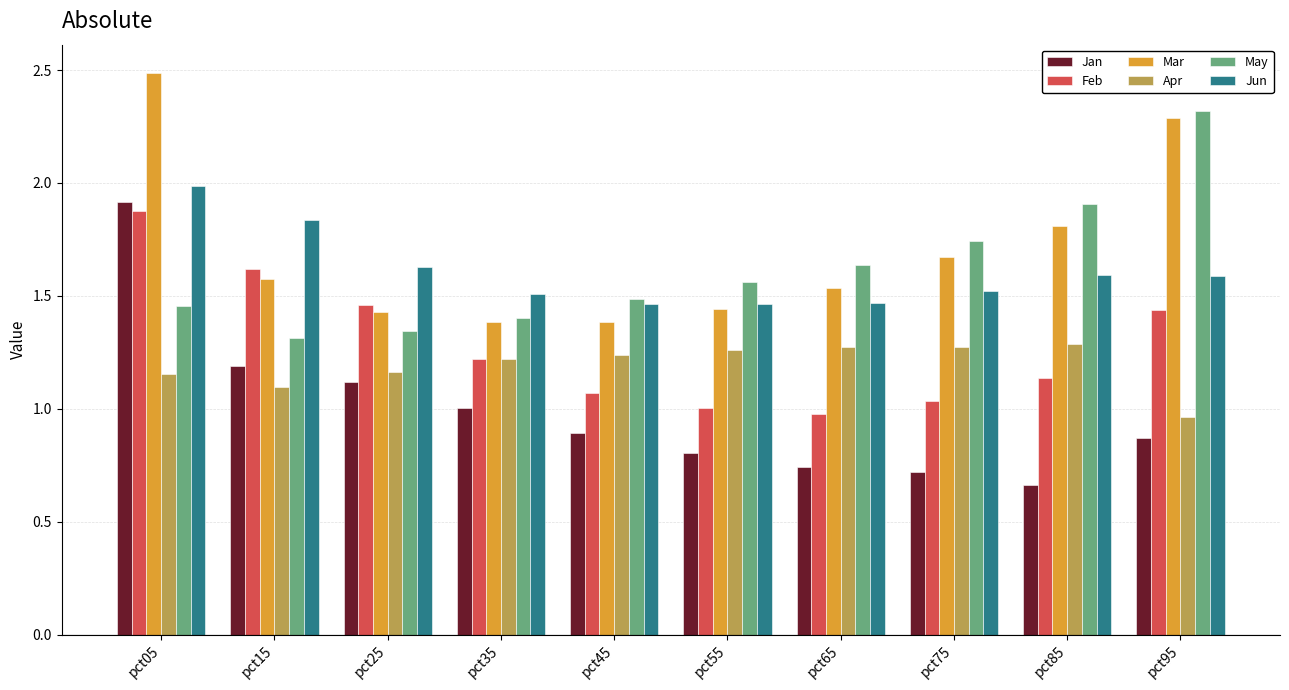

How many distinct data groups are displayed?

6